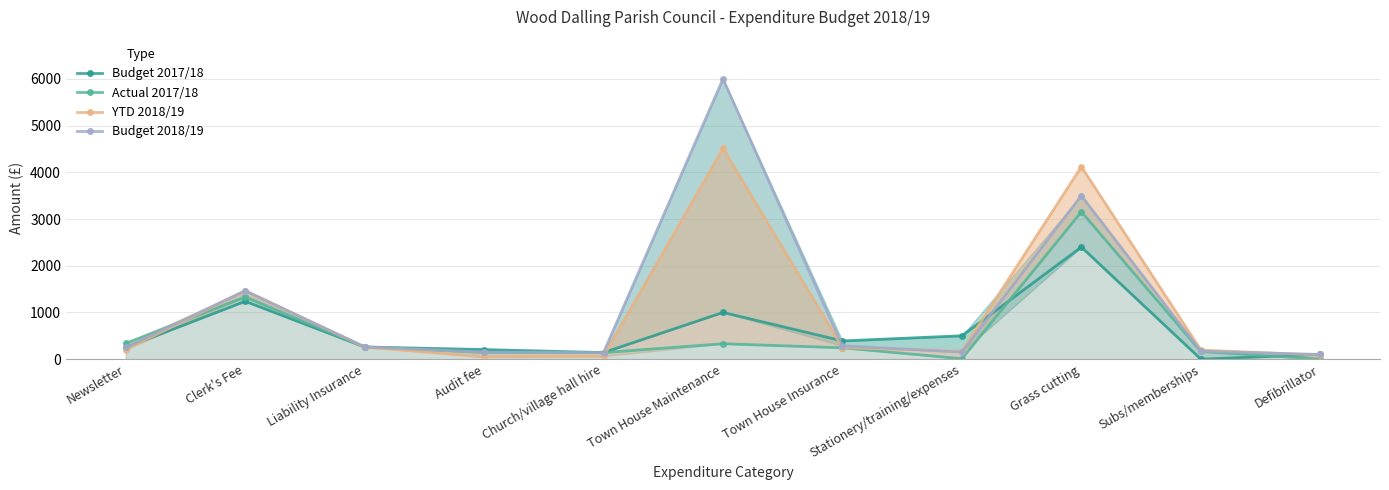

Is it true that Budget 2018/19 equals 200.4 at Stationery/training/expenses?

False